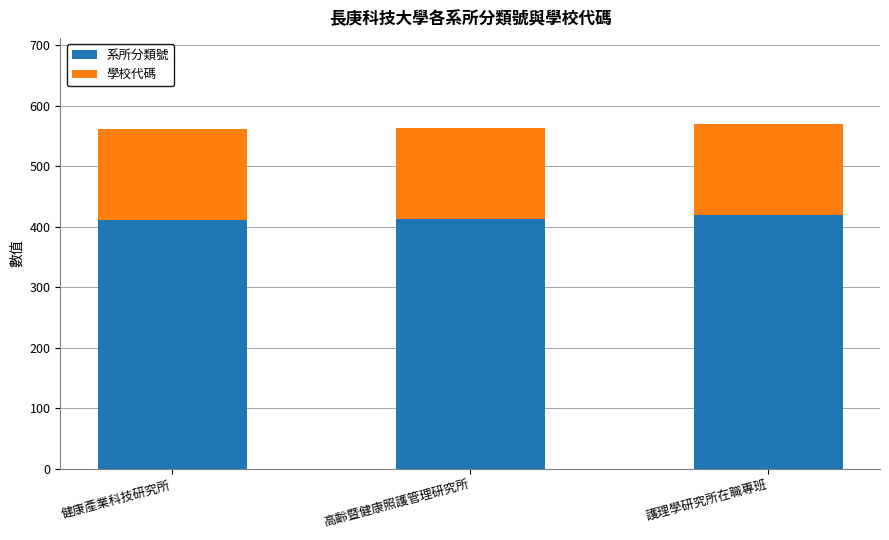

How many values in the 系所分類號 series exceed 412?

2